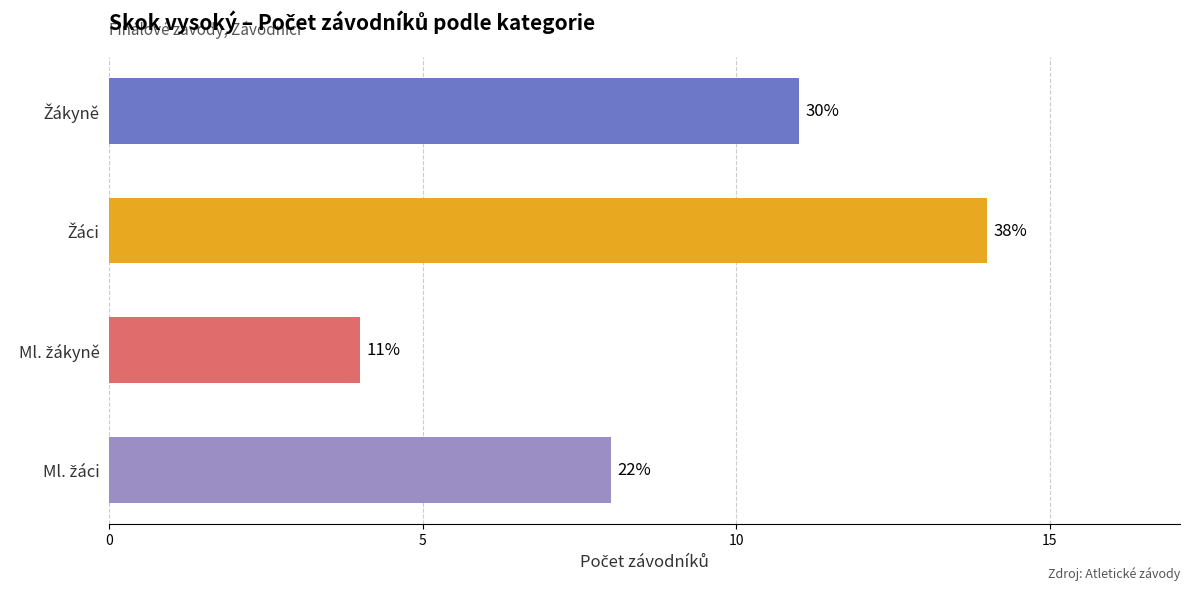

What is the average value?

9